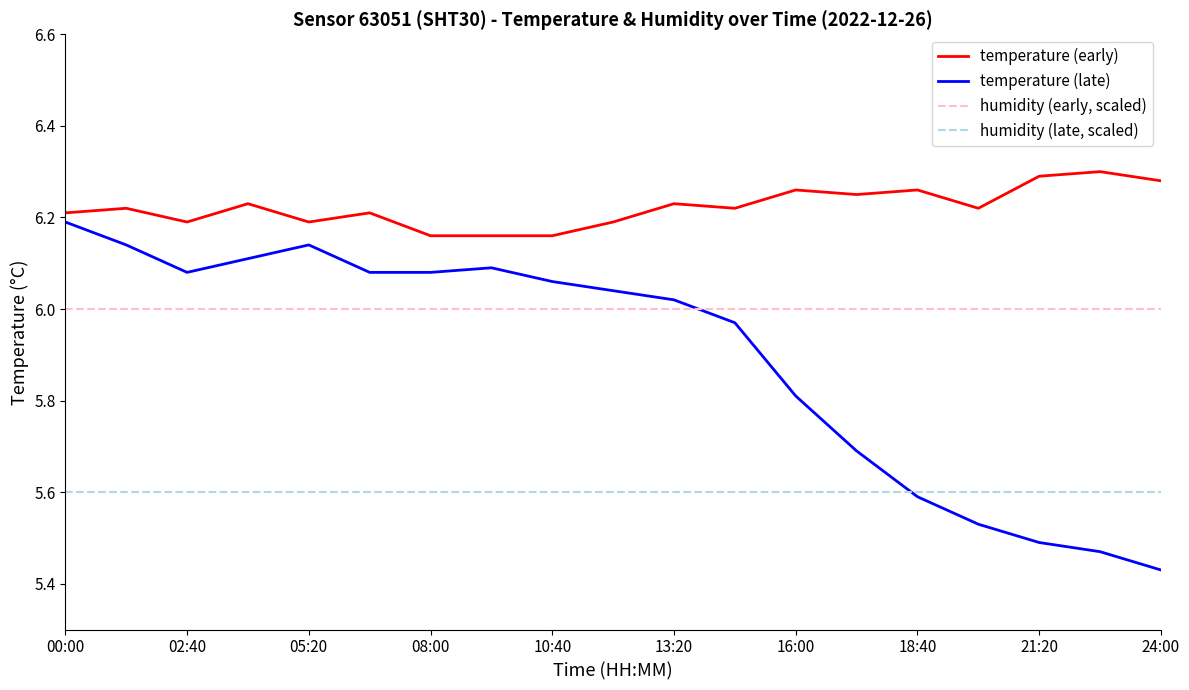

Which series has the widest spread of values?

temperature (late)